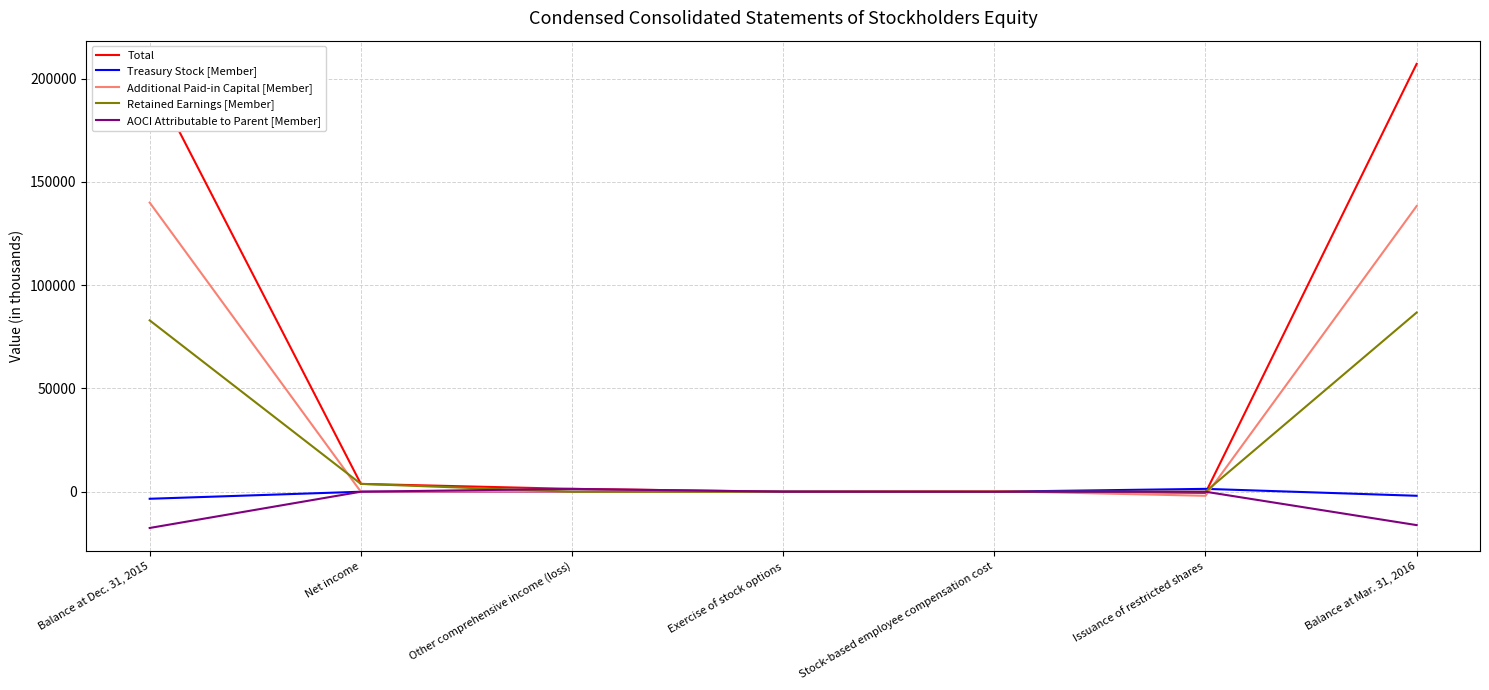

What is the maximum value shown in the chart?

207100